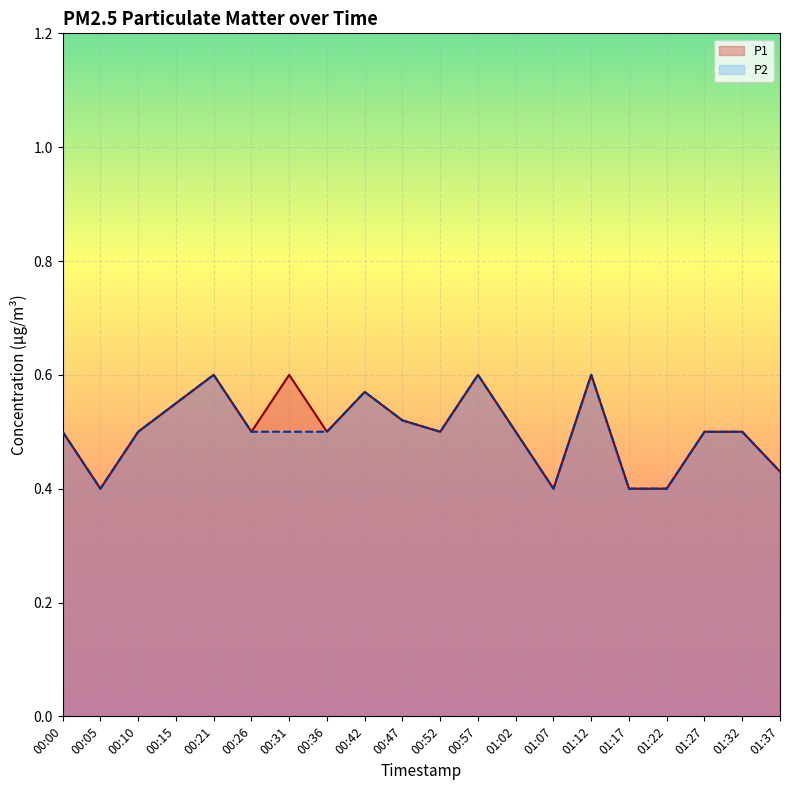

True or false: P1 and P2 cross at least once.

False